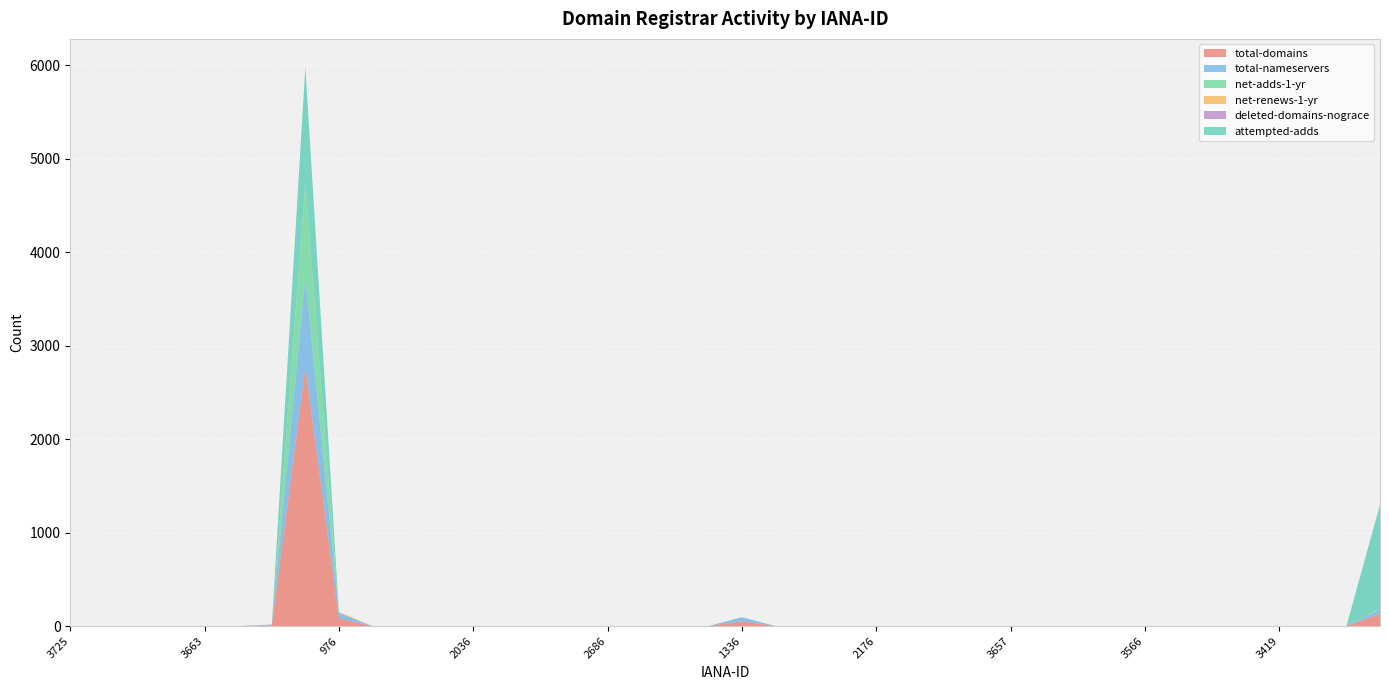

Reading left to right, what are all the values shown in this chart?

total-domains: 0	0	0	0	0	0	8	2769	81	0	0	0	0	0	0	0	0	0	0	0	51	0	0	0	0	0	0	0	0	0	0	0	0	0	0	0	0	0	0	130
total-nameservers: 0	0	0	0	0	0	8	968	58	0	0	0	0	0	0	0	0	0	0	0	44	0	0	0	0	0	0	0	0	0	0	0	0	0	0	0	0	0	0	47
net-adds-1-yr: 0	0	0	0	0	0	0	983	0	0	0	0	0	0	0	0	0	0	0	0	0	0	0	0	0	0	0	0	0	0	0	0	0	0	0	0	0	0	0	8
net-renews-1-yr: 0	0	0	0	0	0	0	13	11	0	0	0	0	0	0	0	0	0	0	0	0	0	0	0	0	0	0	0	0	0	0	0	0	0	0	0	0	0	0	1
deleted-domains-nograce: 0	0	0	0	0	0	0	2	1	0	0	0	0	0	0	0	0	0	0	0	0	0	0	0	0	0	0	0	0	0	0	0	0	0	0	0	0	0	0	1
attempted-adds: 0	0	0	0	0	0	0	1250	0	0	0	0	0	0	0	0	0	0	0	0	0	0	0	0	0	0	0	0	0	0	0	0	0	0	0	0	0	0	0	1113